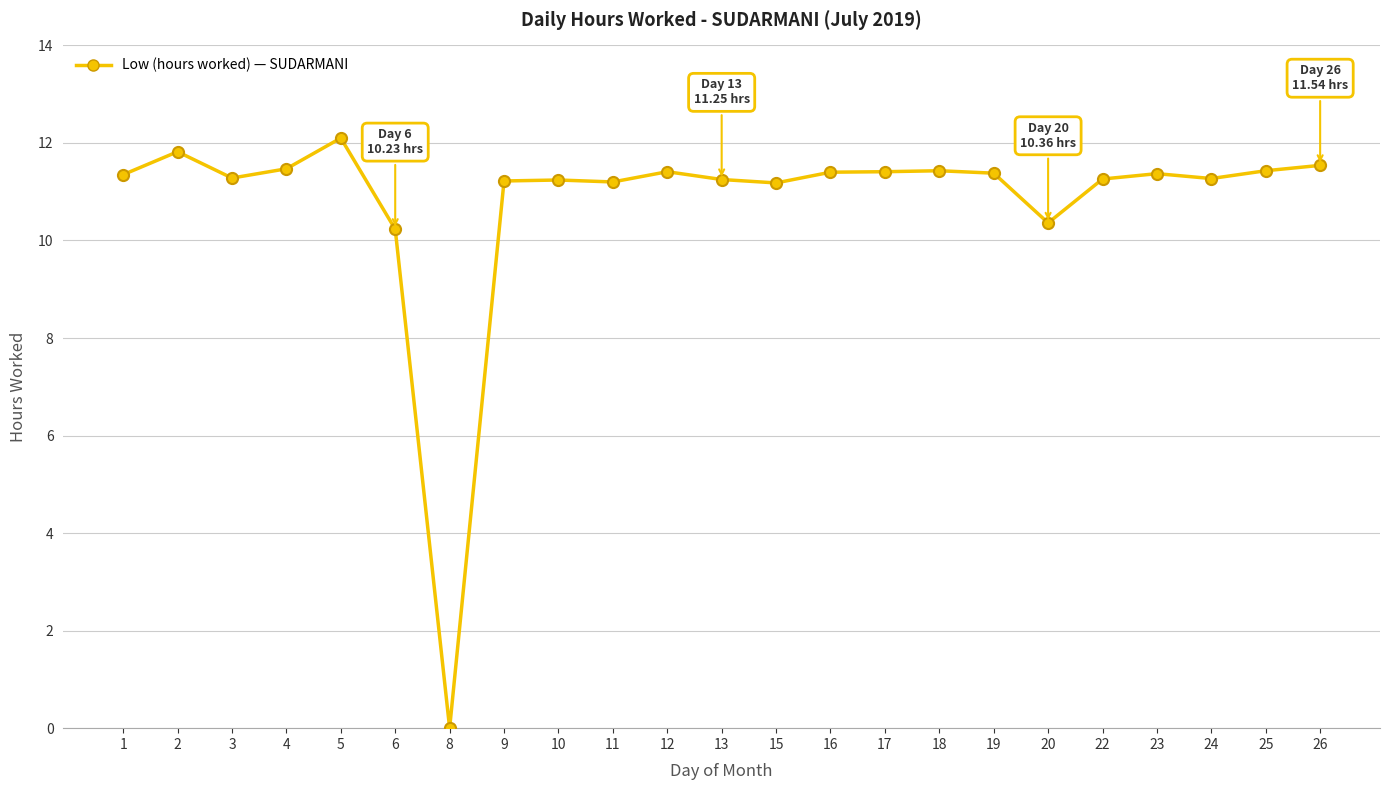

How many series are shown in this chart?

1